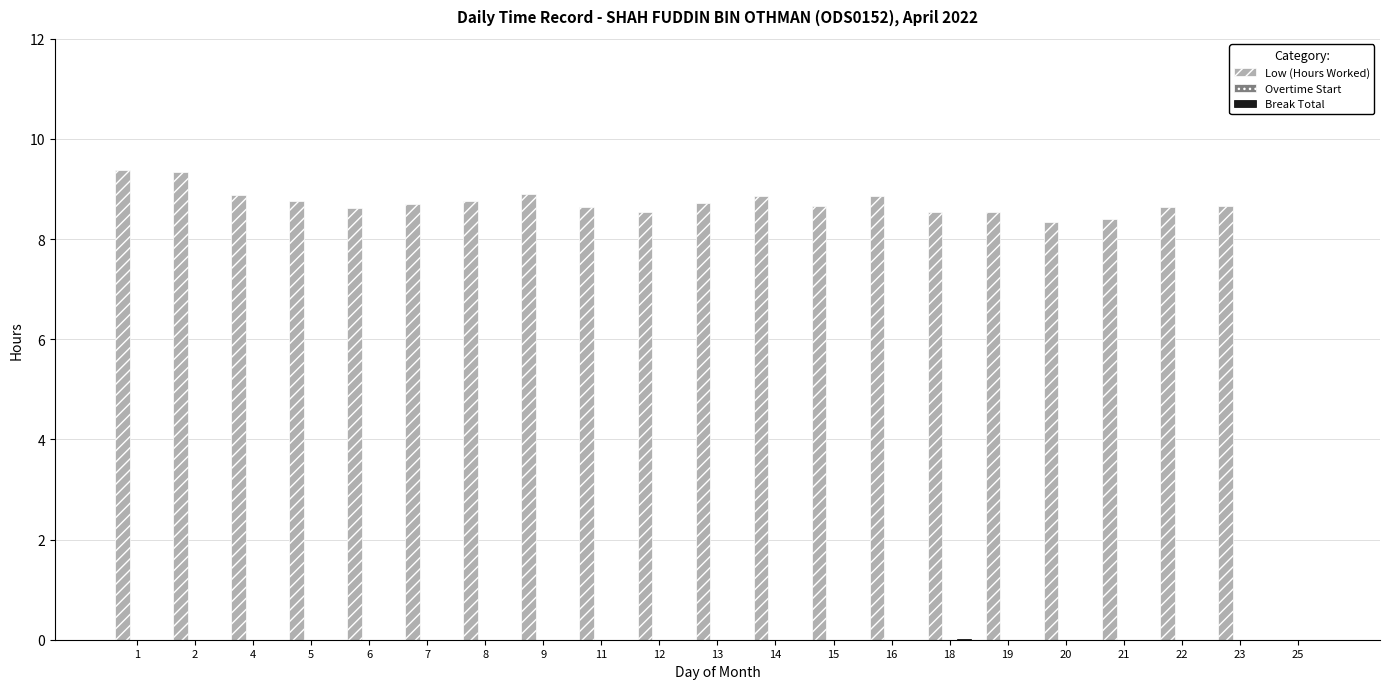

True or false: Low (Hours Worked) has a value of 8.6 at 19.

True